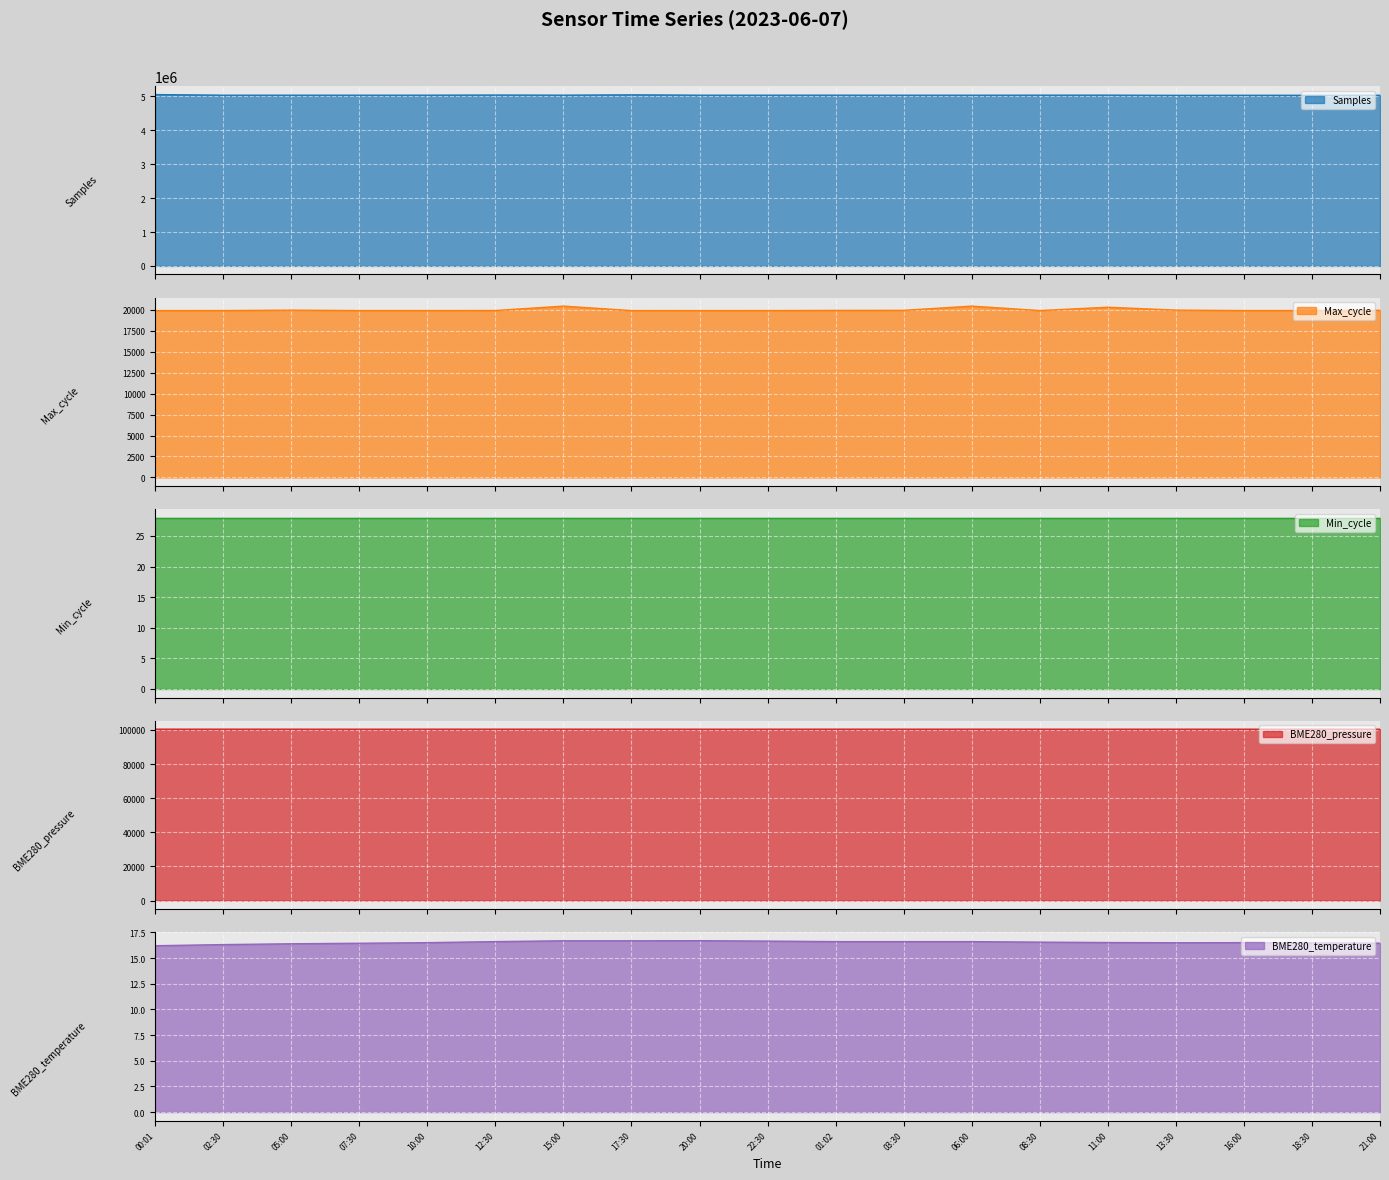

Which series changed the most between 00:01 and 08:30?

Samples